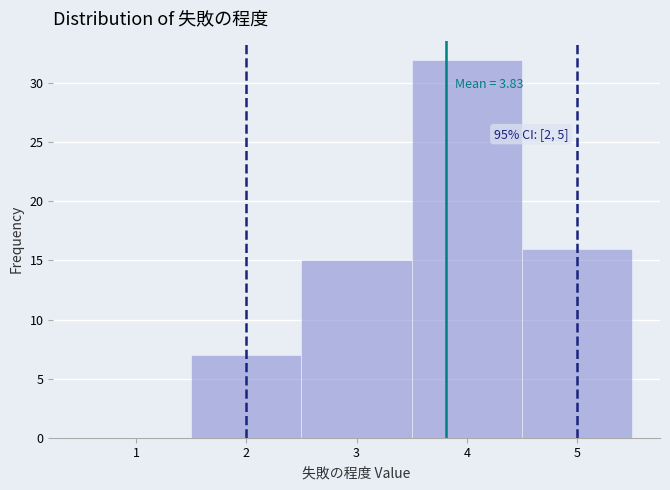

Over which range of the x-axis is the bar tallest?

3.5 to 4.5